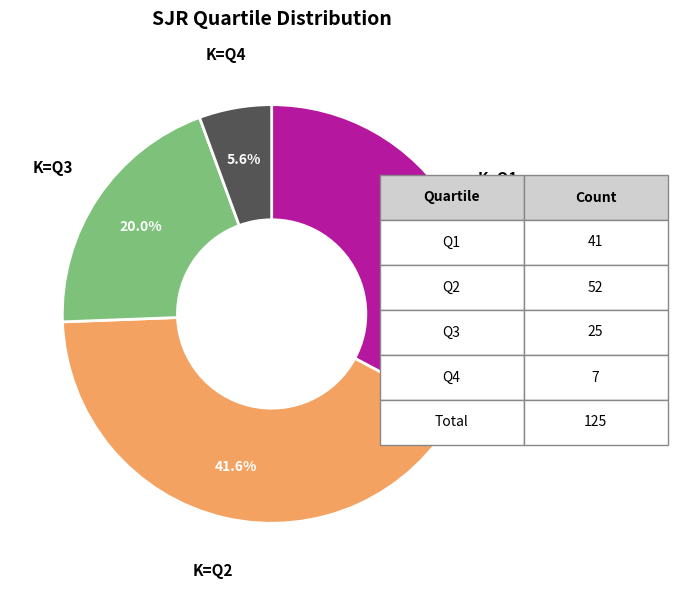

Is there any slice that represents more than half of the pie?

No